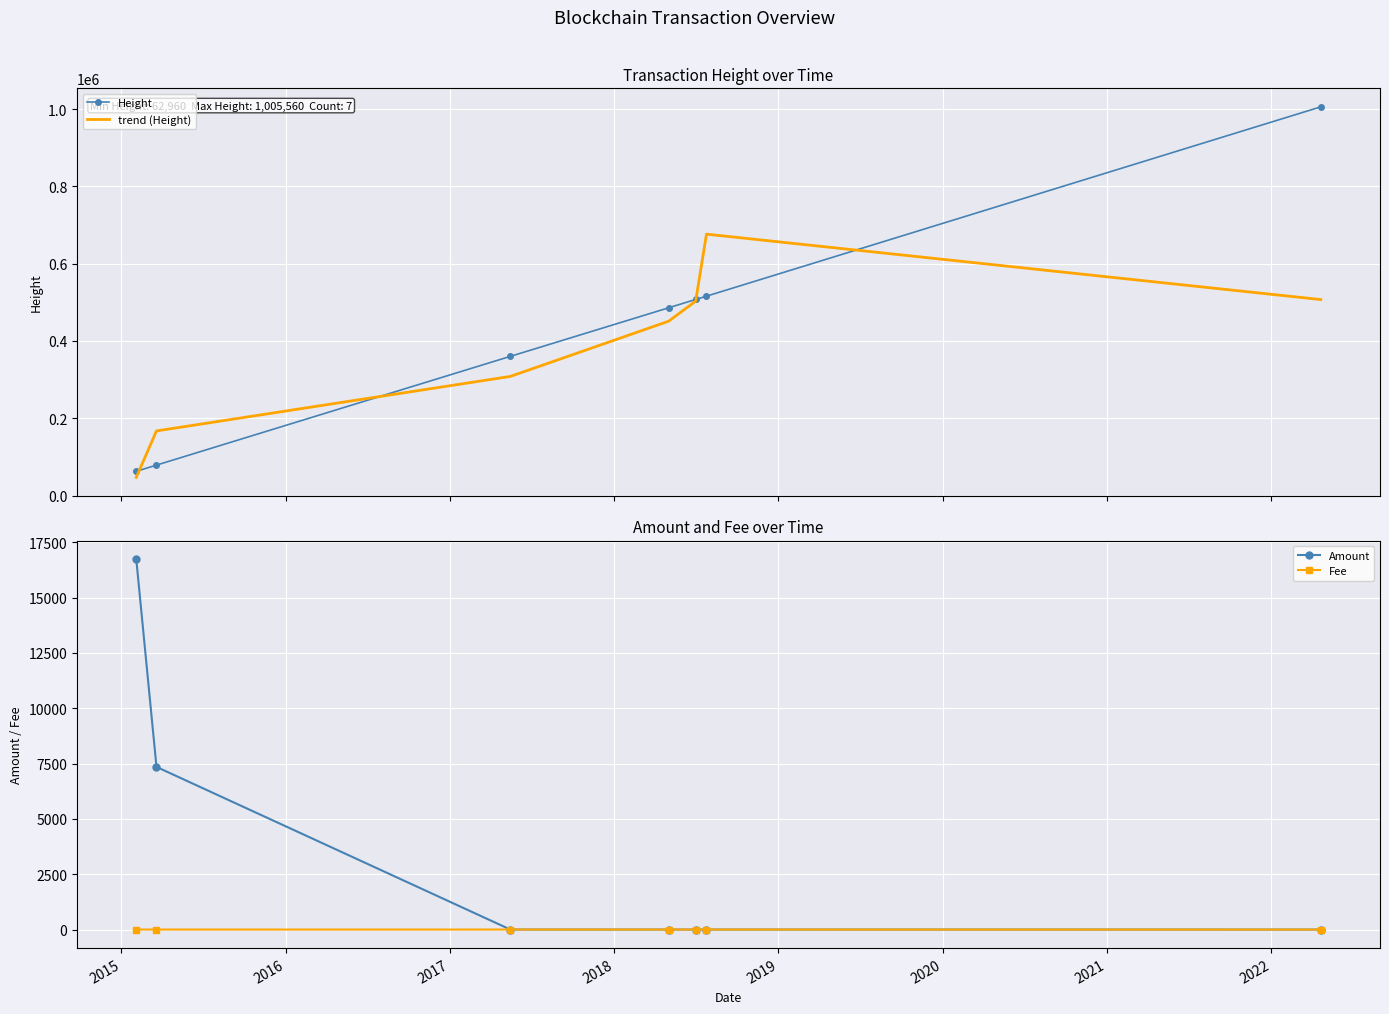

How many data points does each series have?

7